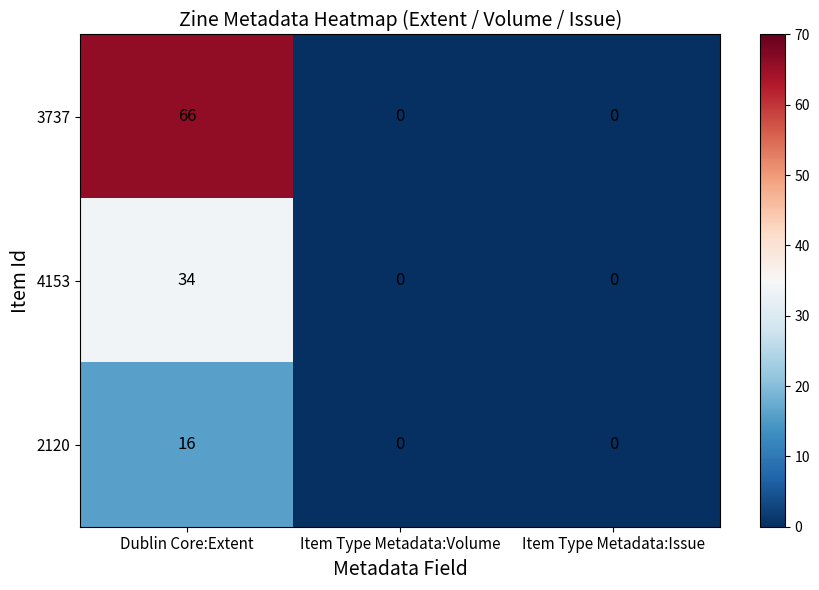

Which series has the widest spread of values?

3737